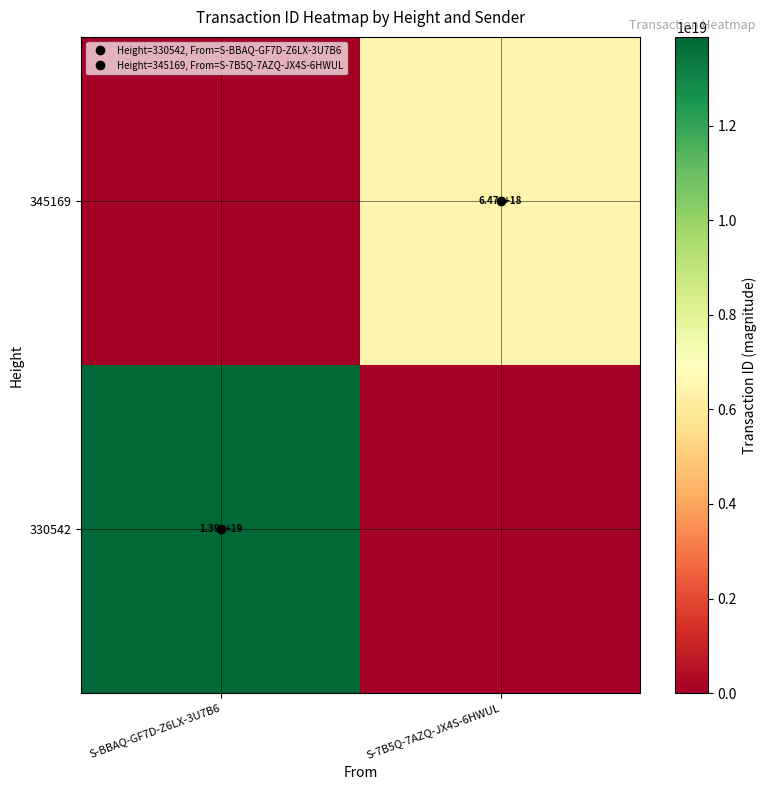

List the labels in order of 330542 value, largest first.

S-BBAQ-GF7D-Z6LX-3U7B6, S-7B5Q-7AZQ-JX4S-6HWUL